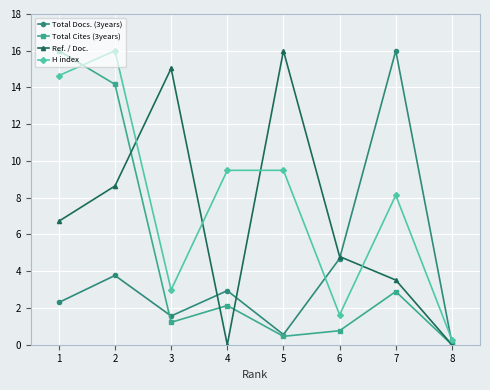

True or false: Ref. / Doc. and Total Cites (3years) cross at least once.

True